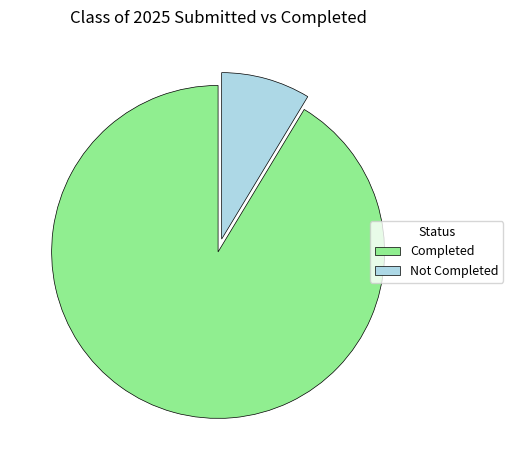

What is the smallest slice in the pie chart?

Not Completed